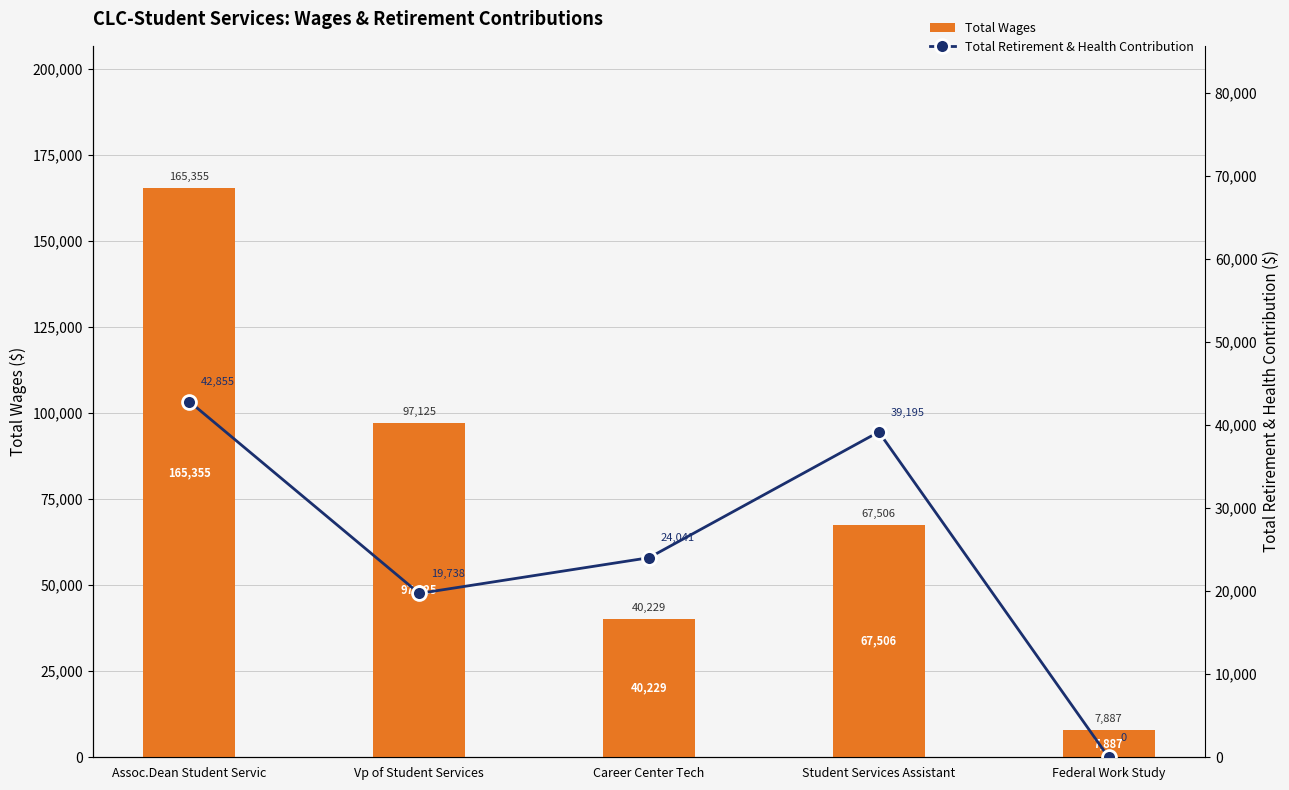

Is it true that Total Wages equals 40229 at Career Center Tech?

True